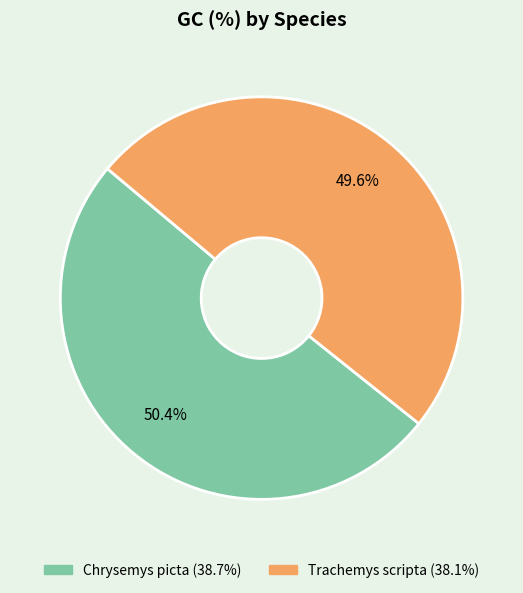

Count the number of slices in the pie.

2